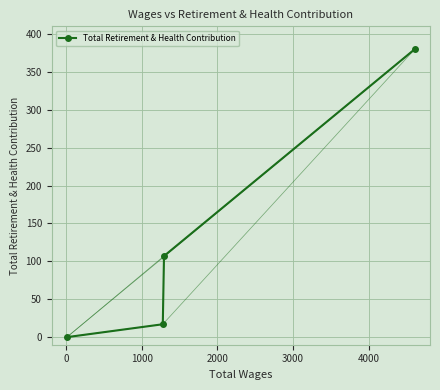

What is the average value?

126